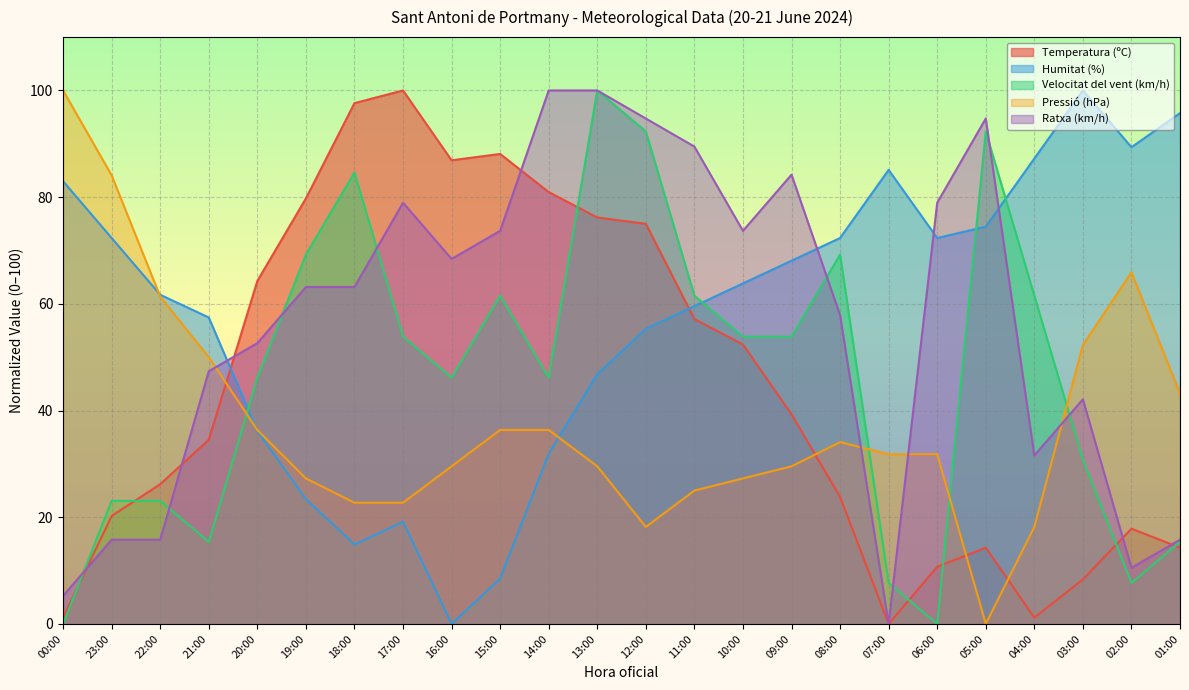

Which has a higher value, 16:00 or 00:00?

16:00